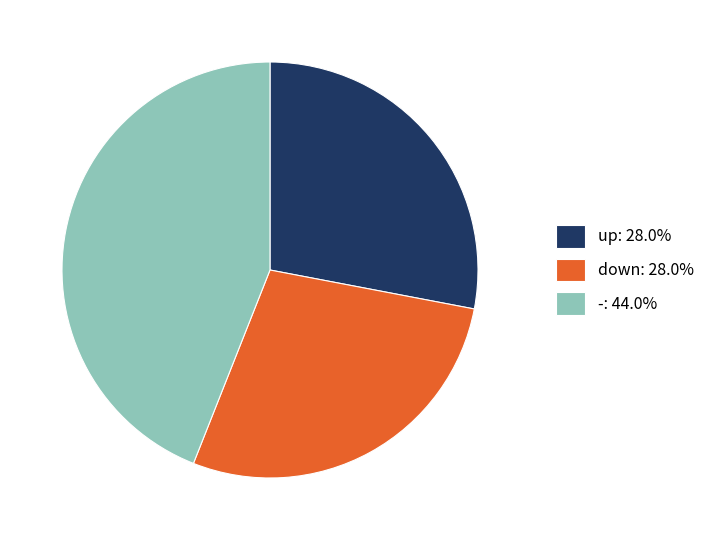

Is the sum of up and - greater than half?

Yes